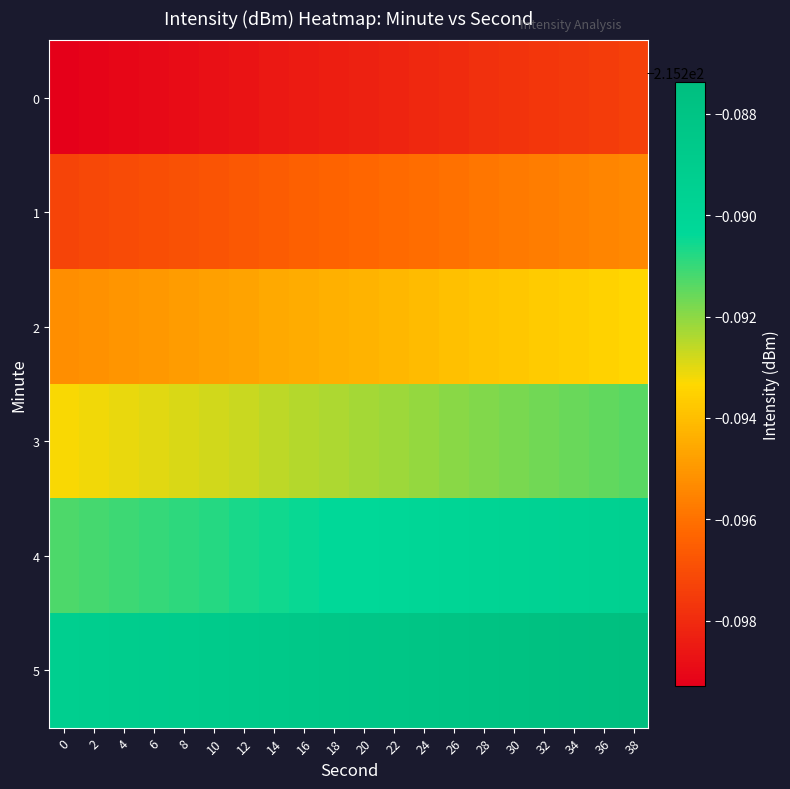

Reading right to left, list all the values displayed in this chart.

0: 38=-215.3	36=-215.3	34=-215.3	32=-215.3	30=-215.3	28=-215.3	26=-215.3	24=-215.3	22=-215.3	20=-215.3	18=-215.3	16=-215.3	14=-215.3	12=-215.3	10=-215.3	8=-215.3	6=-215.3	4=-215.3	2=-215.3	0=-215.3
1: 38=-215.3	36=-215.3	34=-215.3	32=-215.3	30=-215.3	28=-215.3	26=-215.3	24=-215.3	22=-215.3	20=-215.3	18=-215.3	16=-215.3	14=-215.3	12=-215.3	10=-215.3	8=-215.3	6=-215.3	4=-215.3	2=-215.3	0=-215.3
2: 38=-215.3	36=-215.3	34=-215.3	32=-215.3	30=-215.3	28=-215.3	26=-215.3	24=-215.3	22=-215.3	20=-215.3	18=-215.3	16=-215.3	14=-215.3	12=-215.3	10=-215.3	8=-215.3	6=-215.3	4=-215.3	2=-215.3	0=-215.3
3: 38=-215.3	36=-215.3	34=-215.3	32=-215.3	30=-215.3	28=-215.3	26=-215.3	24=-215.3	22=-215.3	20=-215.3	18=-215.3	16=-215.3	14=-215.3	12=-215.3	10=-215.3	8=-215.3	6=-215.3	4=-215.3	2=-215.3	0=-215.3
4: 38=-215.3	36=-215.3	34=-215.3	32=-215.3	30=-215.3	28=-215.3	26=-215.3	24=-215.3	22=-215.3	20=-215.3	18=-215.3	16=-215.3	14=-215.3	12=-215.3	10=-215.3	8=-215.3	6=-215.3	4=-215.3	2=-215.3	0=-215.3
5: 38=-215.3	36=-215.3	34=-215.3	32=-215.3	30=-215.3	28=-215.3	26=-215.3	24=-215.3	22=-215.3	20=-215.3	18=-215.3	16=-215.3	14=-215.3	12=-215.3	10=-215.3	8=-215.3	6=-215.3	4=-215.3	2=-215.3	0=-215.3